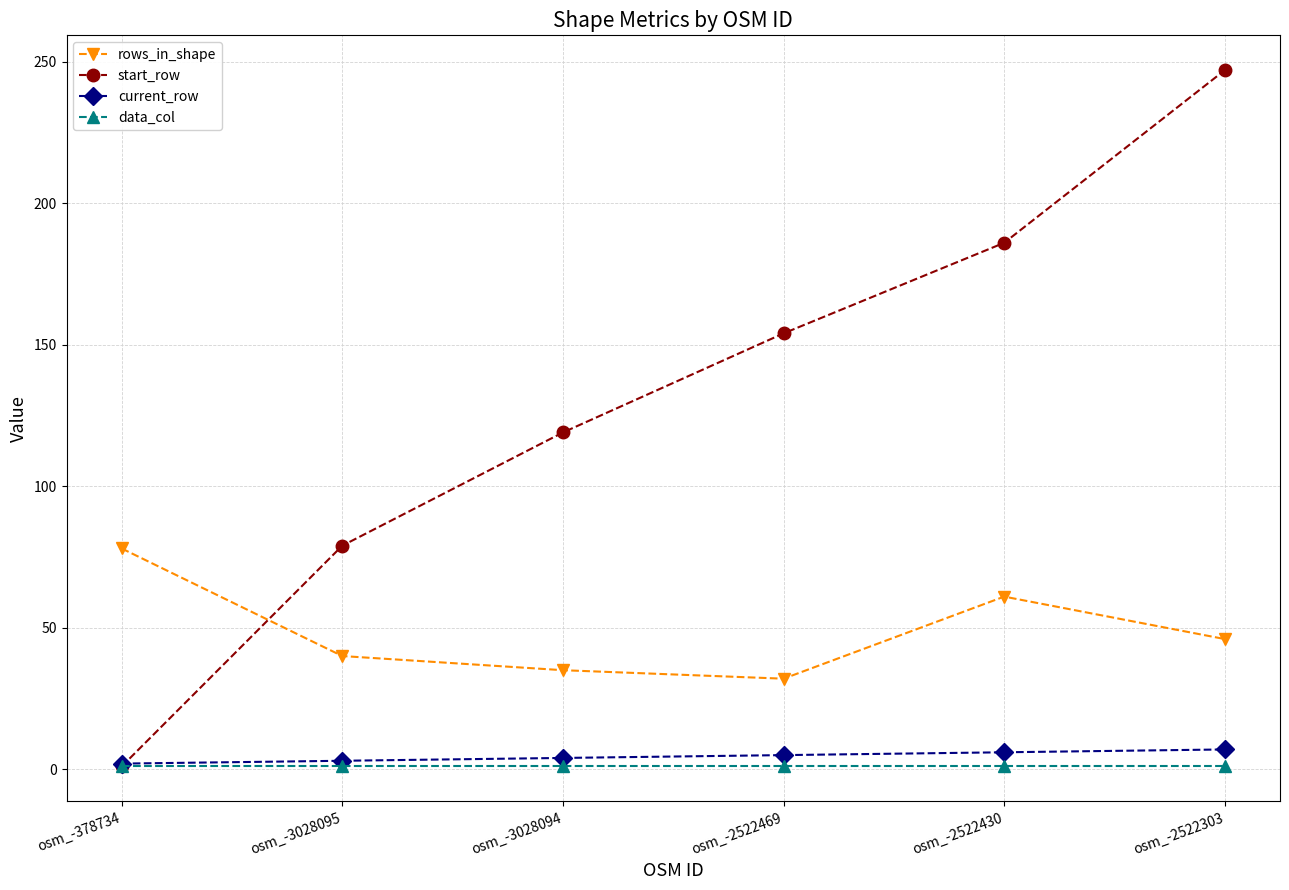

How many intersections are there between start_row and current_row?

1